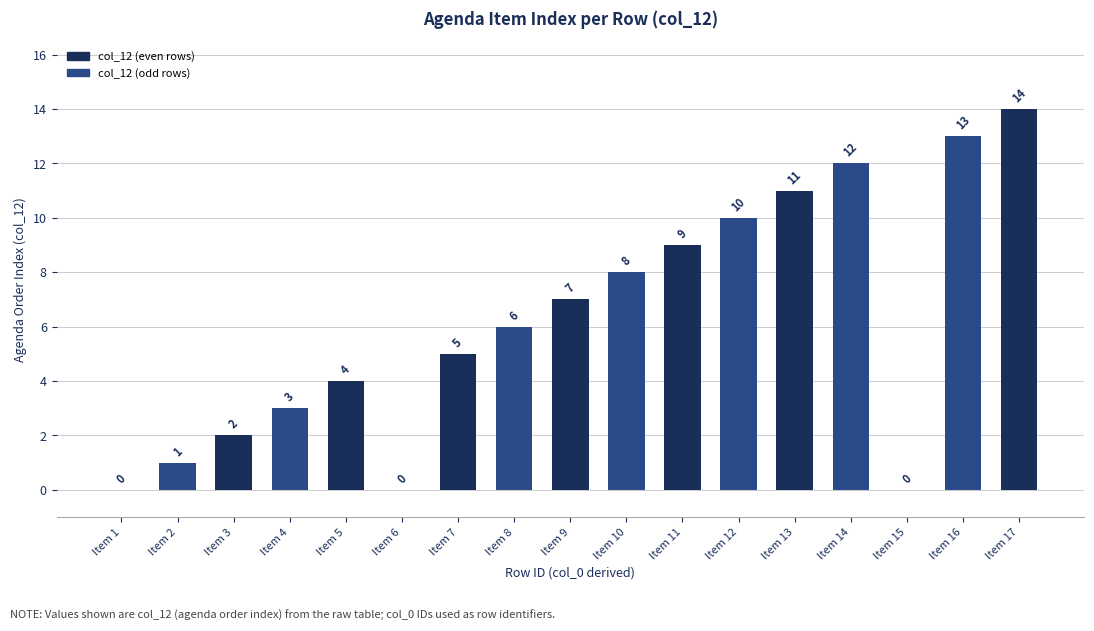

What is the change in value from Item 12 to Item 13?

+1